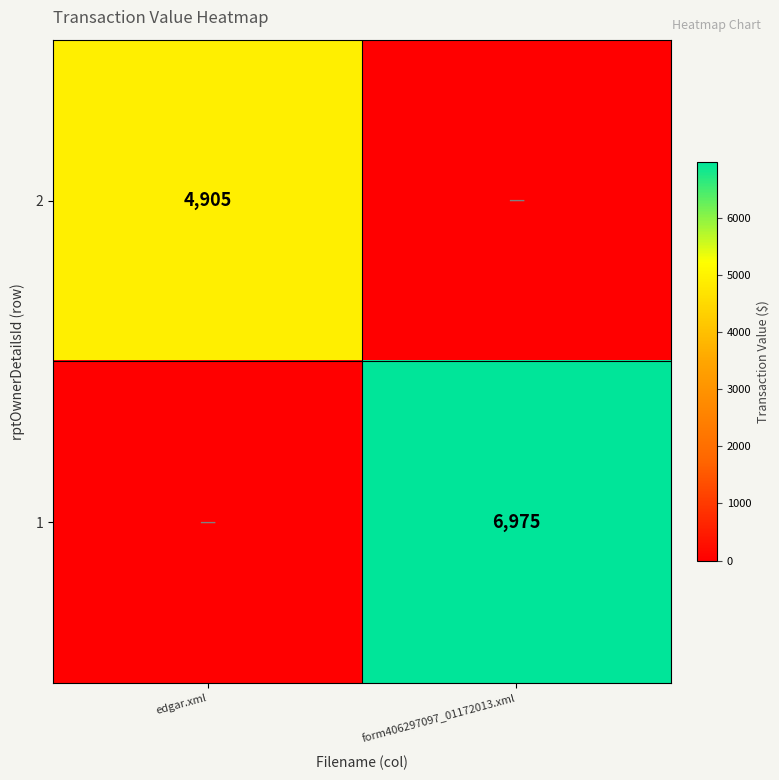

Is the value of 2 at edgar.xml greater than the value of 1 at form406297097_01172013.xml?

No